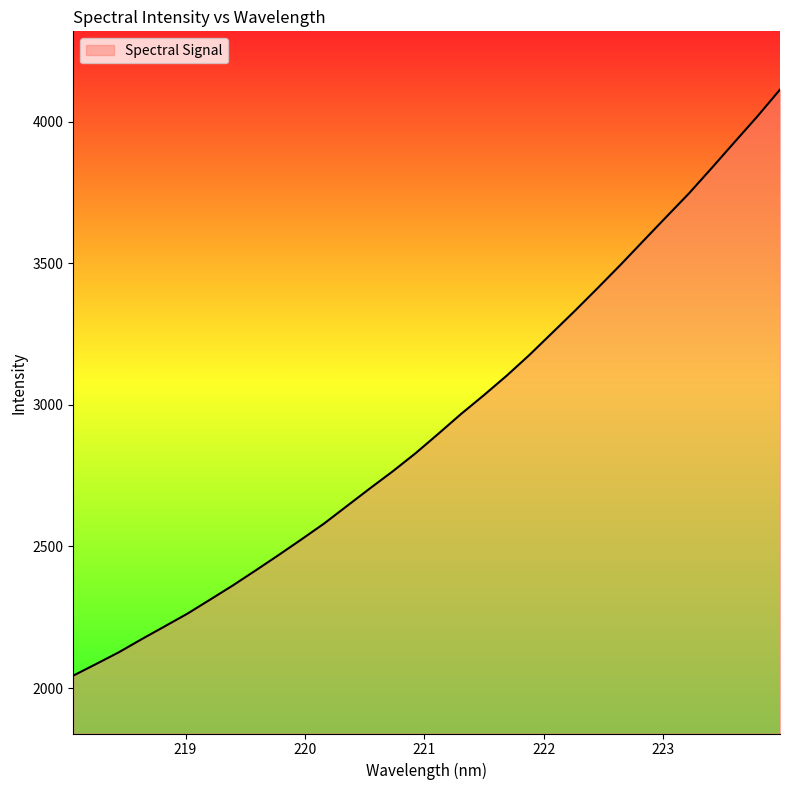

True or false: the data has more than 0 interior local peaks.

False